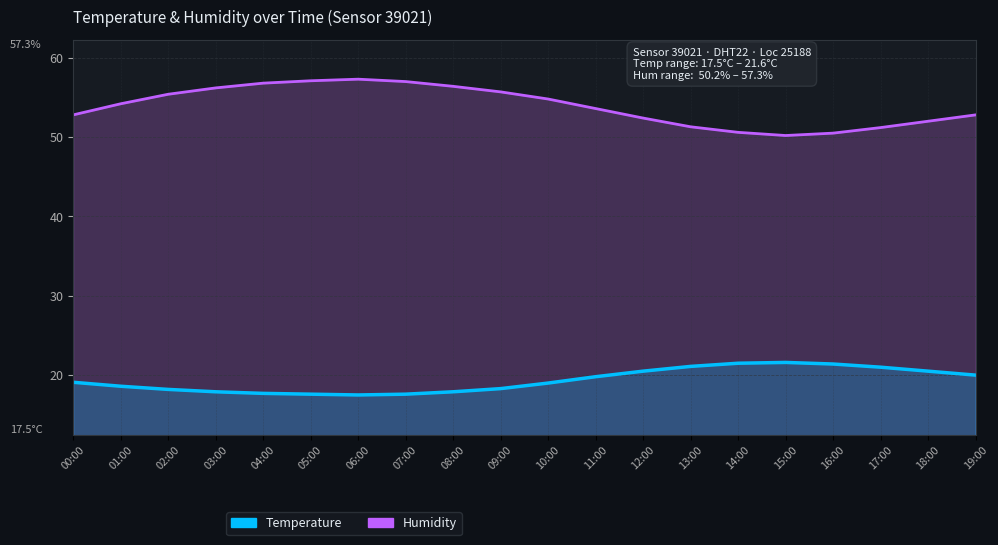

What is the value of the Humidity point at the 7th from the left?

57.3